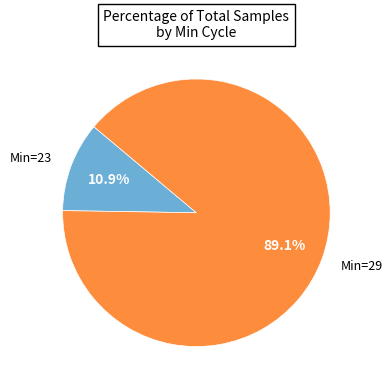

Rank the categories by value from highest to lowest.

Min=29, Min=23